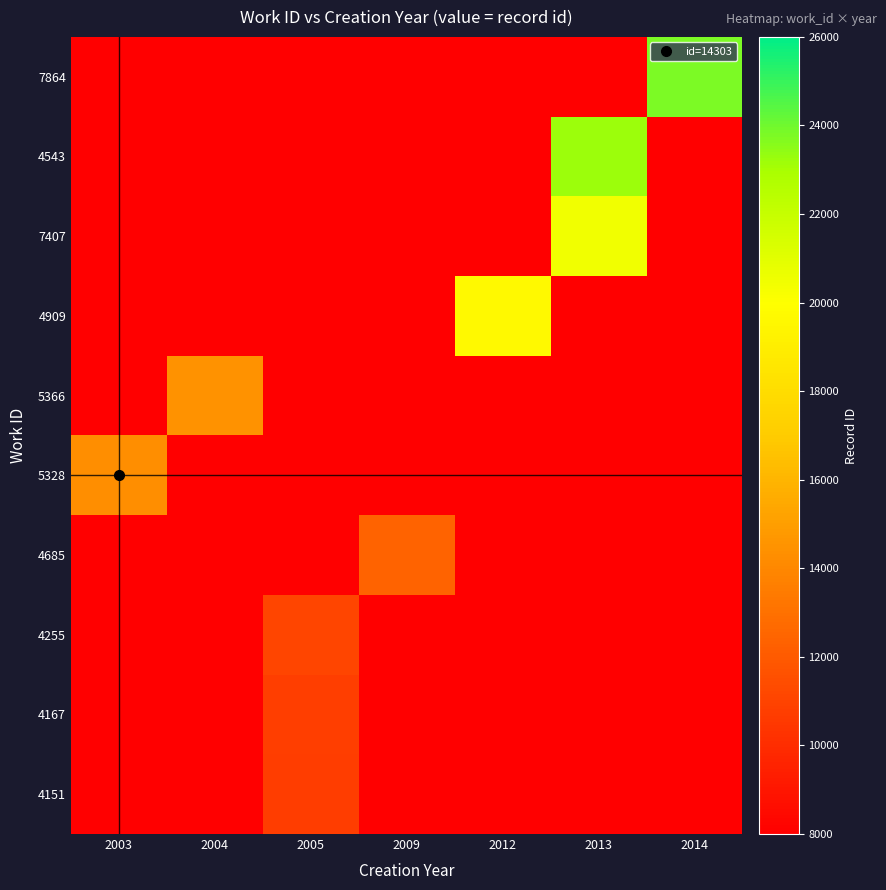

What is the minimum value shown in the chart?

5355